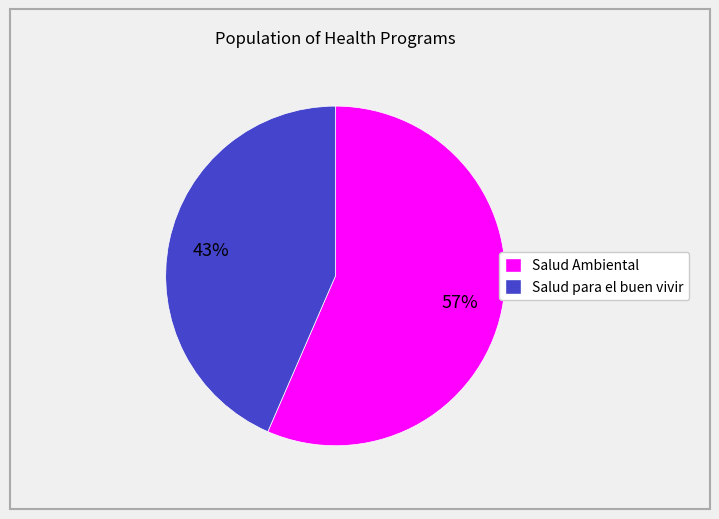

Approximately how many times larger is the value at Salud para el buen vivir compared to Salud Ambiental?

0.8